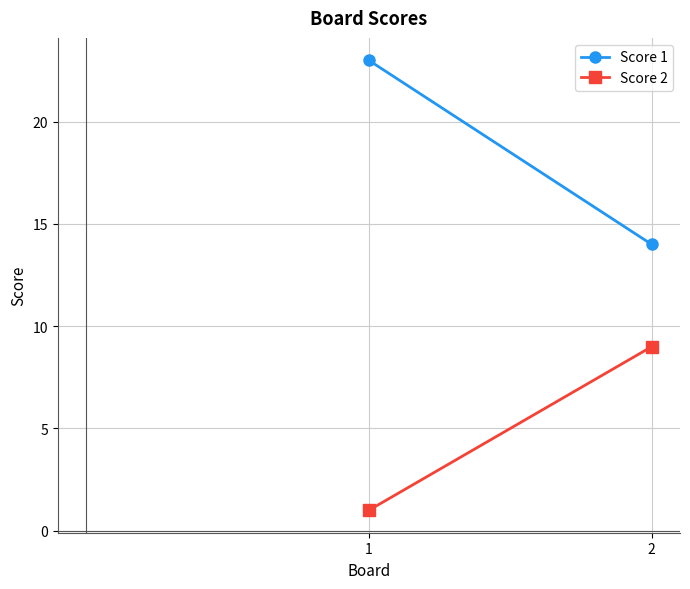

Reading right to left, transcribe all the data shown in this chart.

Score 1: 14	23
Score 2: 9	1